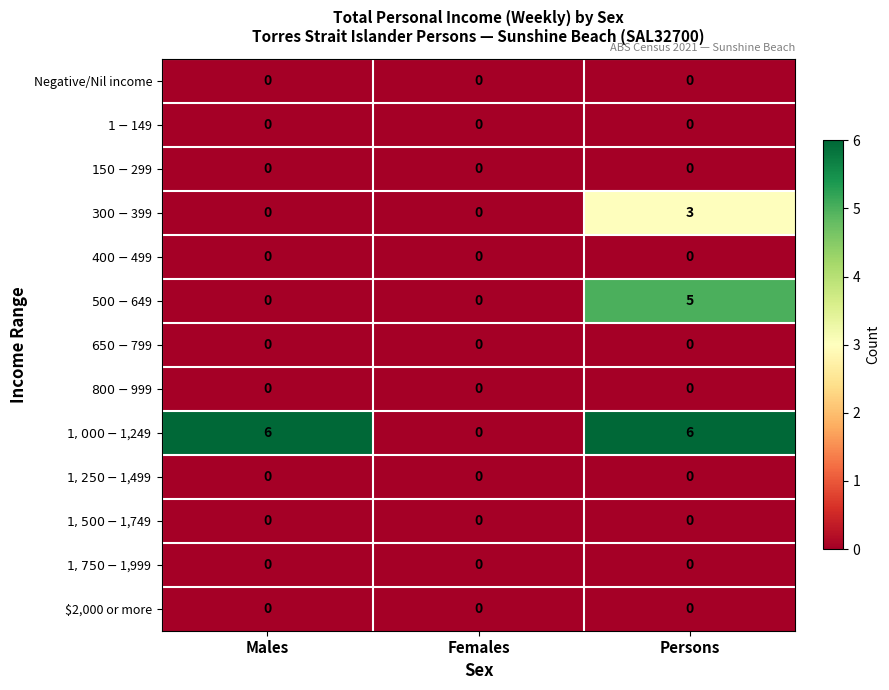

What is the spread (max minus min) of values at Males?

6